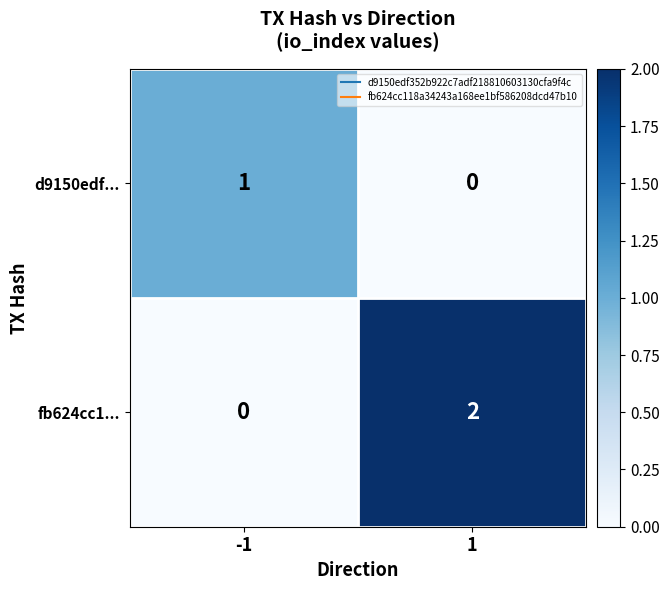

Between -1 and 1, which series saw the biggest shift?

fb624cc1...